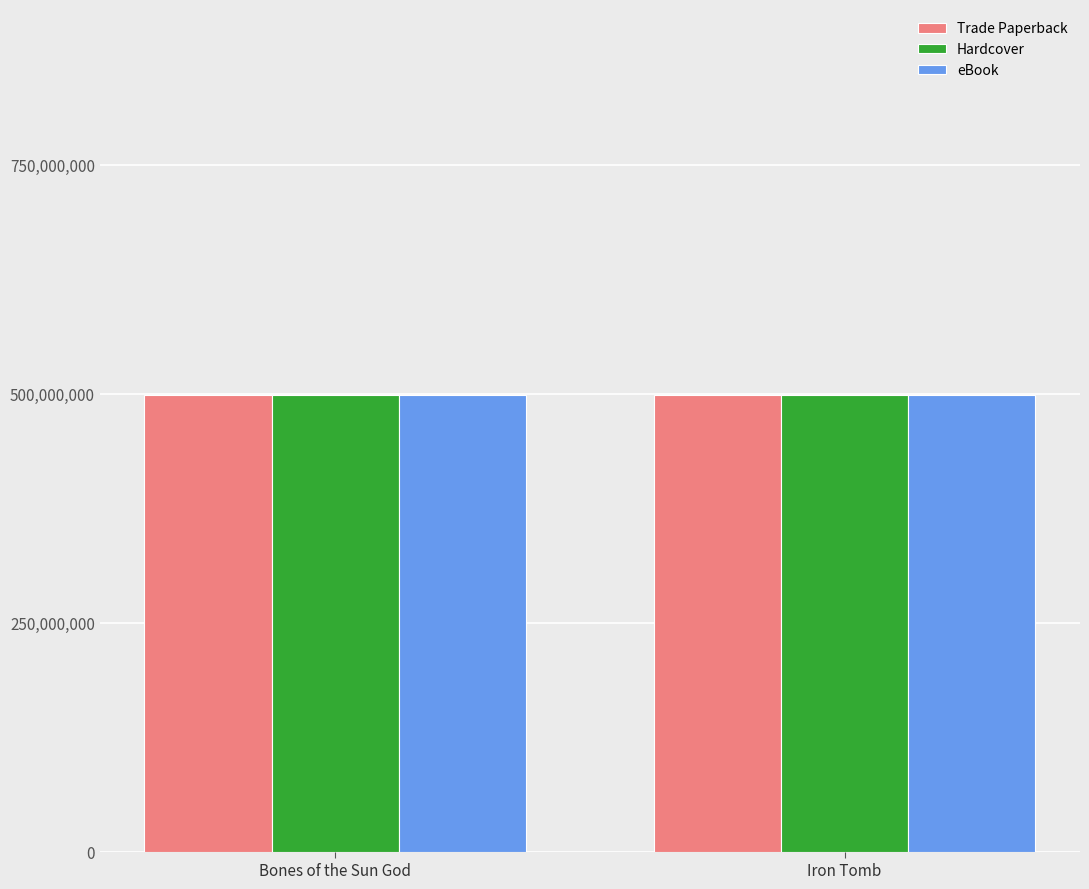

How many bars are there in total?

6